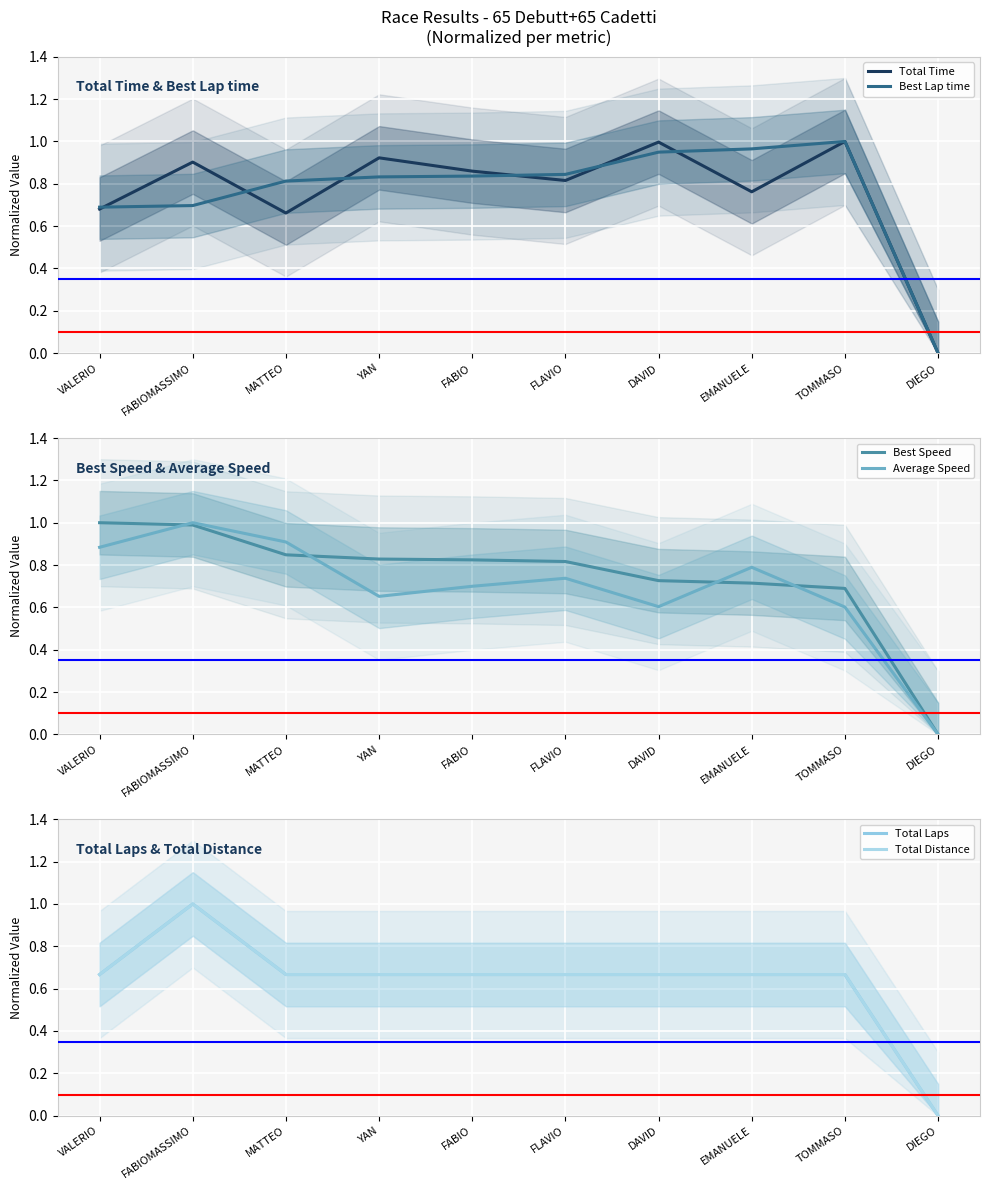

Reading left to right, what are all the values shown in this chart?

Total Time: 0.7	0.9	0.7	0.9	0.9	0.8	1.0	0.8	1.0	0.0
Best Lap time: 0.7	0.7	0.8	0.8	0.8	0.8	0.9	1.0	1.0	0.0
Best Speed: 1.0	1.0	0.8	0.8	0.8	0.8	0.7	0.7	0.7	0.0
Average Speed: 0.9	1.0	0.9	0.7	0.7	0.7	0.6	0.8	0.6	0.0
Total Laps: 0.7	1.0	0.7	0.7	0.7	0.7	0.7	0.7	0.7	0.0
Total Distance: 0.7	1.0	0.7	0.7	0.7	0.7	0.7	0.7	0.7	0.0